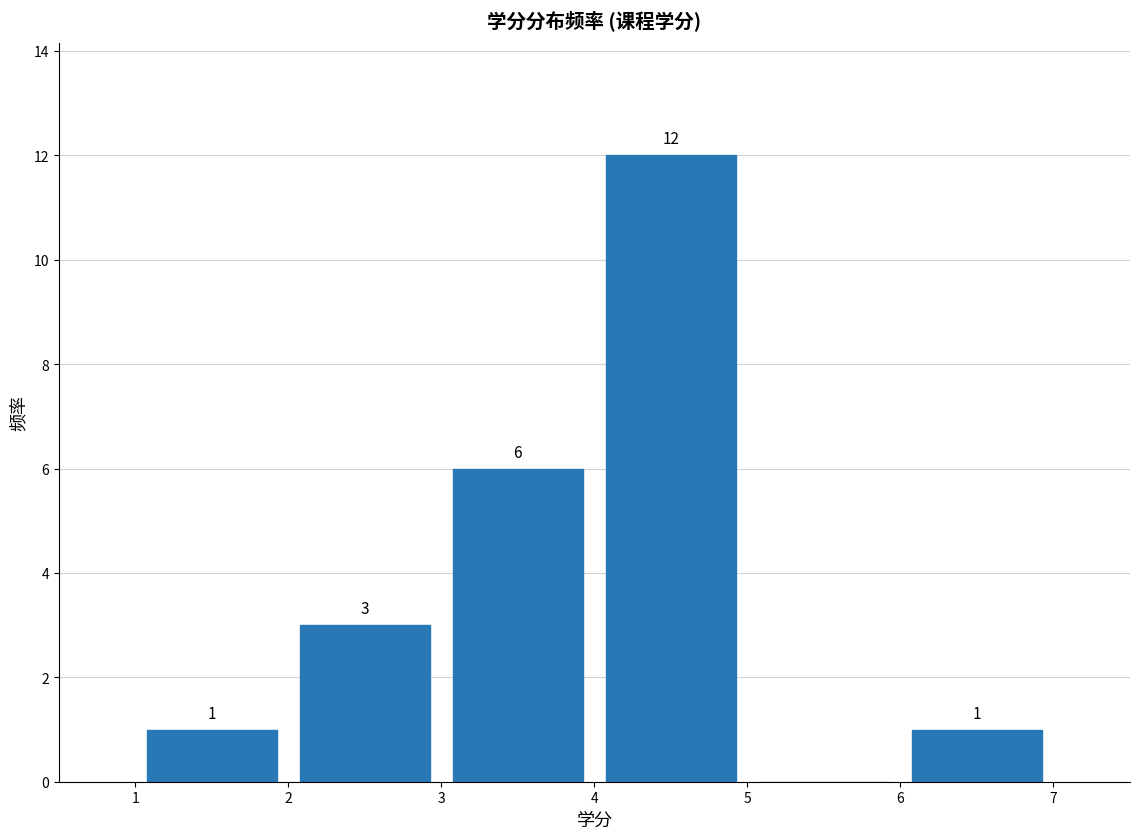

Which range on the x-axis has the tallest bar?

4 to 5